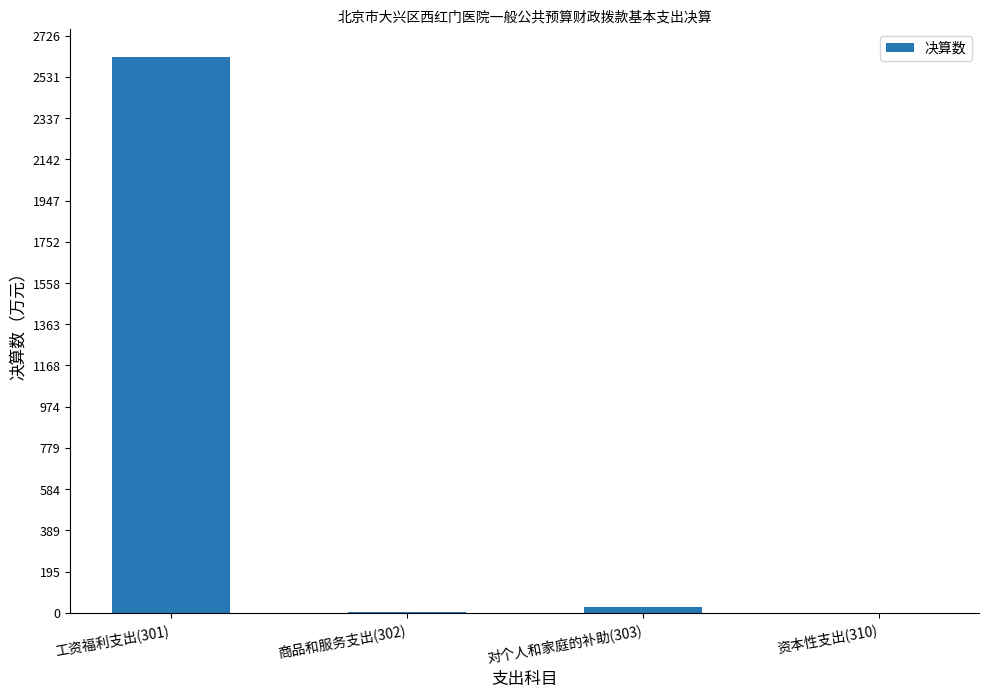

What is the sum of the values at 商品和服务支出(302) and 工资福利支出(301)?

2628.7